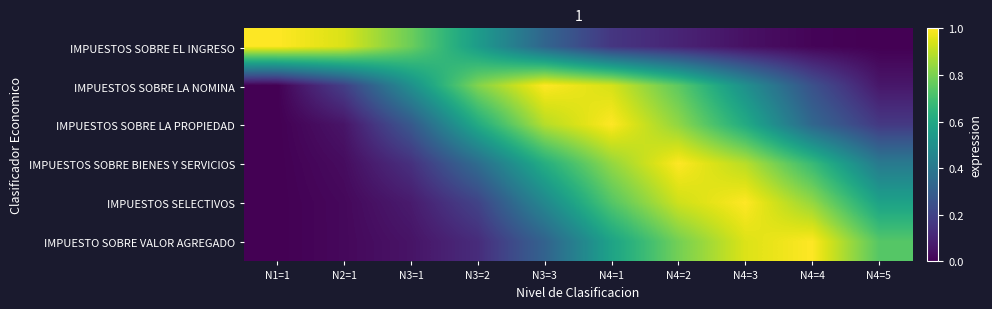

Reading left to right, extract all data points from this chart.

IMPUESTOS SOBRE EL INGRESO: N1=1=1.0	N2=1=0.9	N3=1=0.8	N3=2=0.6	N3=3=0.3	N4=1=0.2	N4=2=0.1	N4=3=0.0	N4=4=0.0	N4=5=0.0
IMPUESTOS SOBRE LA NOMINA: N1=1=0.0	N2=1=0.2	N3=1=0.5	N3=2=0.8	N3=3=1.0	N4=1=0.9	N4=2=0.7	N4=3=0.5	N4=4=0.2	N4=5=0.1
IMPUESTOS SOBRE LA PROPIEDAD: N1=1=0.0	N2=1=0.1	N3=1=0.3	N3=2=0.6	N3=3=0.9	N4=1=1.0	N4=2=0.8	N4=3=0.6	N4=4=0.3	N4=5=0.2
IMPUESTOS SOBRE BIENES Y SERVICIOS: N1=1=0.0	N2=1=0.0	N3=1=0.1	N3=2=0.4	N3=3=0.6	N4=1=0.8	N4=2=1.0	N4=3=0.9	N4=4=0.7	N4=5=0.4
IMPUESTOS SELECTIVOS: N1=1=0.0	N2=1=0.0	N3=1=0.1	N3=2=0.2	N3=3=0.5	N4=1=0.7	N4=2=0.9	N4=3=1.0	N4=4=0.8	N4=5=0.6
IMPUESTO SOBRE VALOR AGREGADO: N1=1=0.0	N2=1=0.0	N3=1=0.1	N3=2=0.1	N3=3=0.3	N4=1=0.6	N4=2=0.8	N4=3=0.9	N4=4=1.0	N4=5=0.7